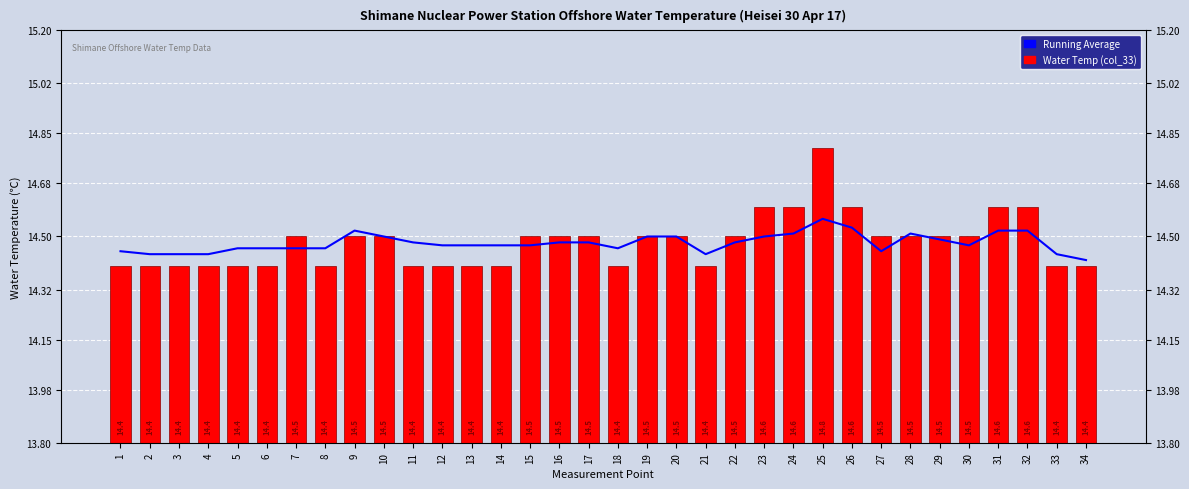

What is the total value across all series at 32?

29.1